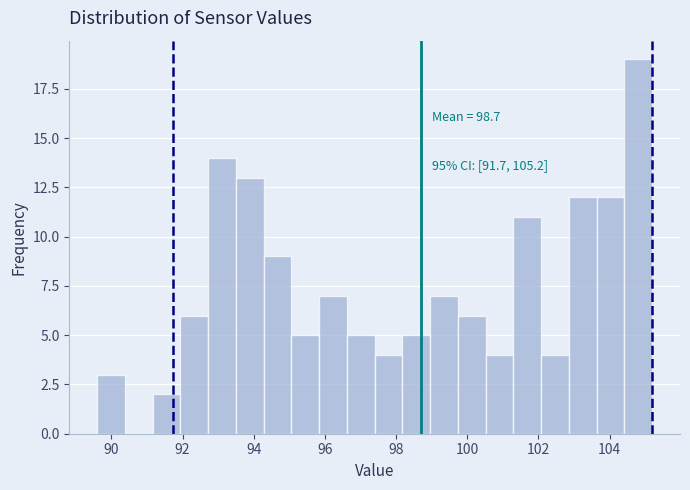

Read against the x-axis, roughly where is the centre of the tallest bar?

104.8